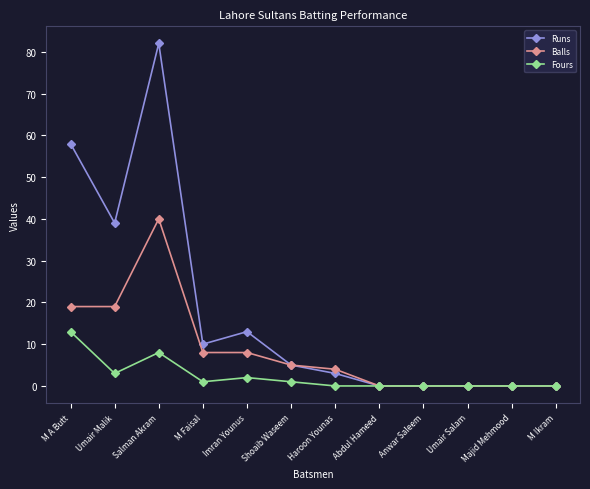

Is this an area chart (filled region under the line)?

No